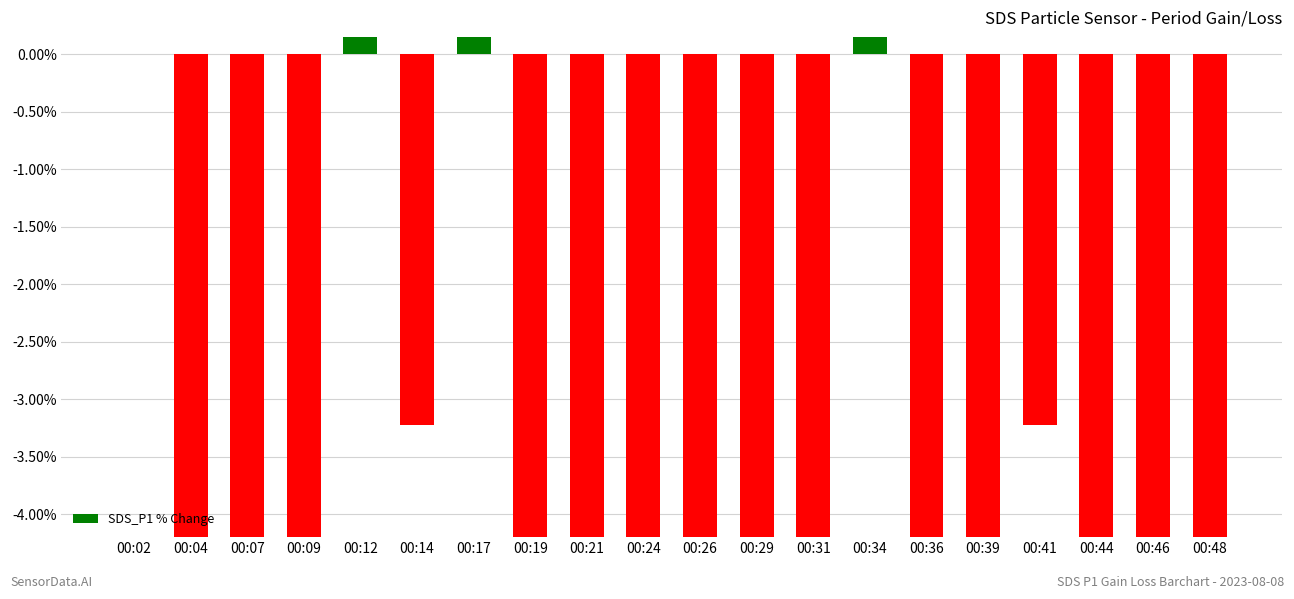

What is the value of the 10th bar from the left?

-16.1